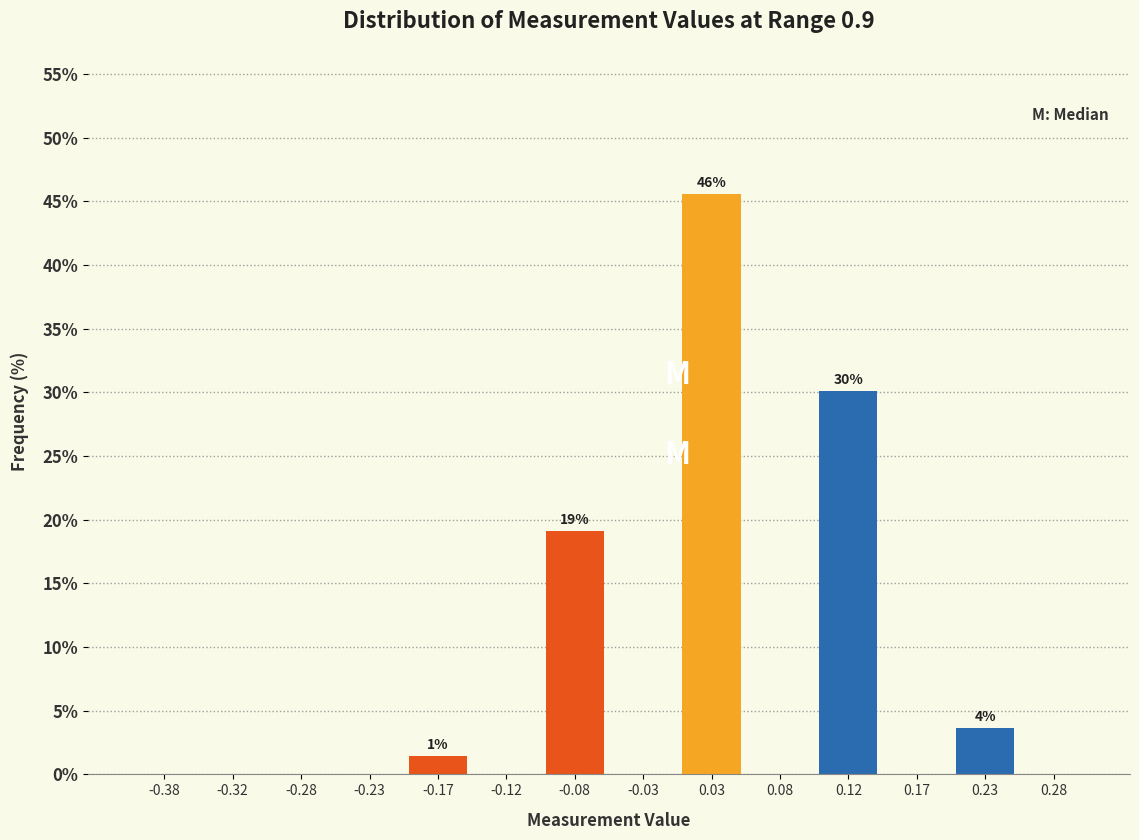

Over which range of the x-axis is the bar tallest?

0.00 to 0.05